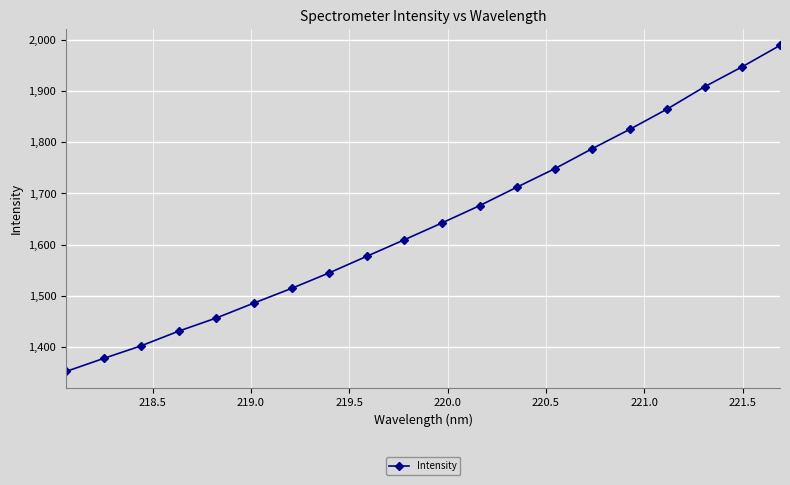

What is the value of the 10th point from the left?

1609.3